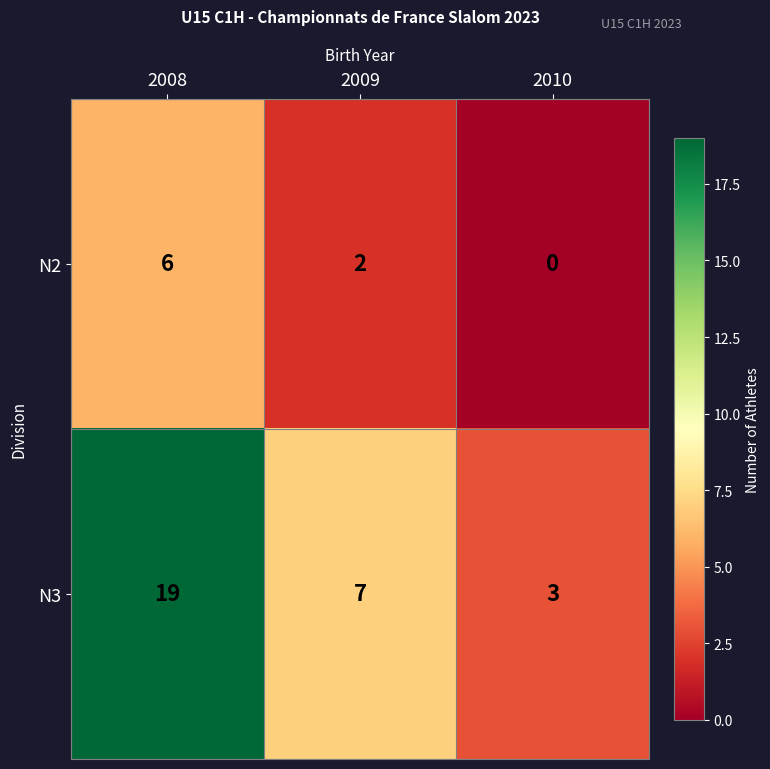

What is the spread (max minus min) of values at 2008?

13